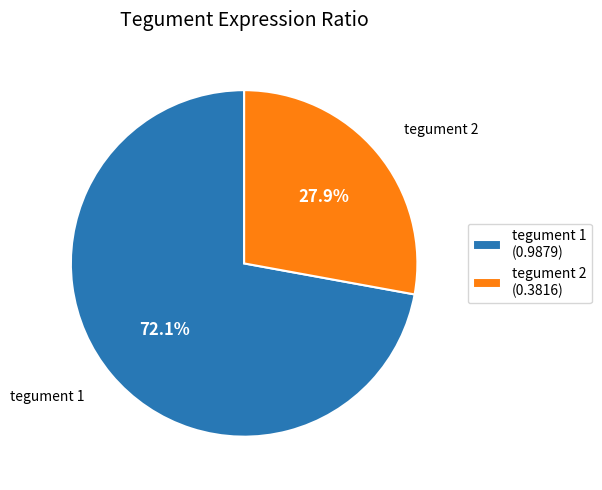

How many segments does this pie chart have?

2